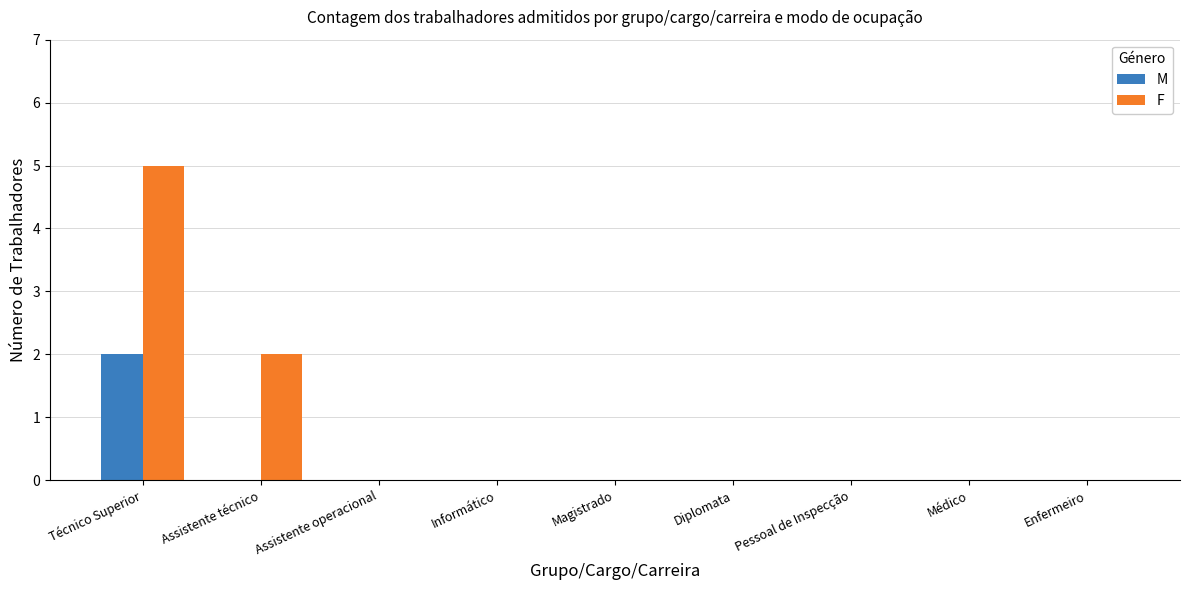

How many M values are between 0 and 1?

8